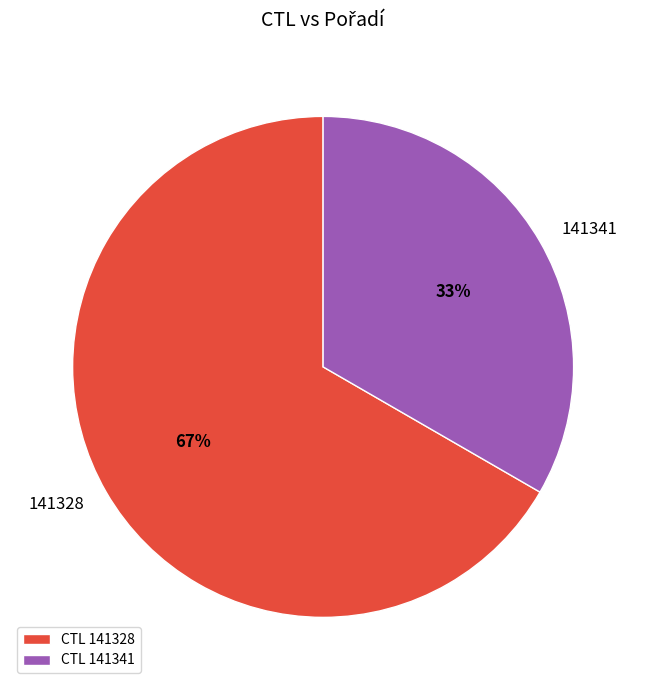

Which category has the biggest portion of the pie?

141328